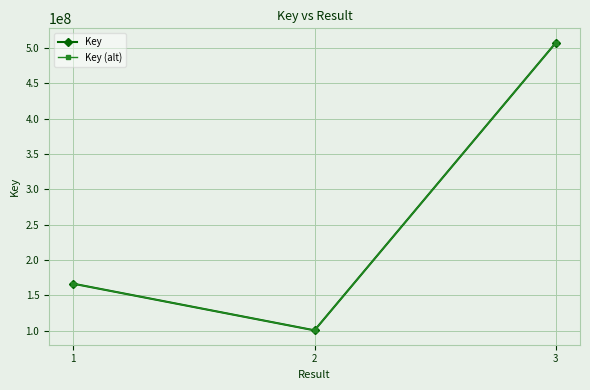

How many data points does each series have?

3